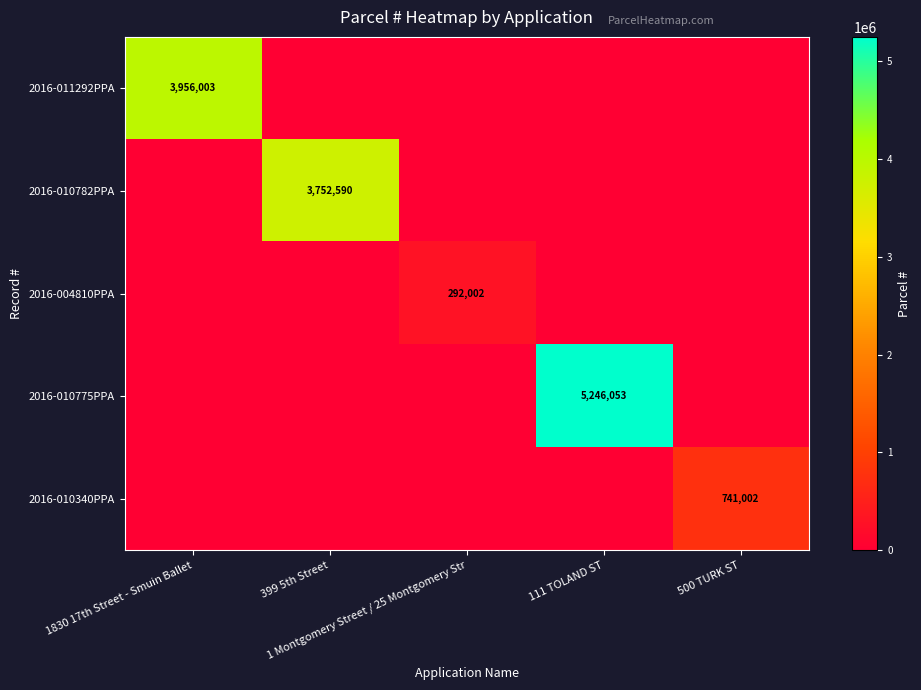

Is it true that 2016-004810PPA equals 0 at 399 5th Street?

True